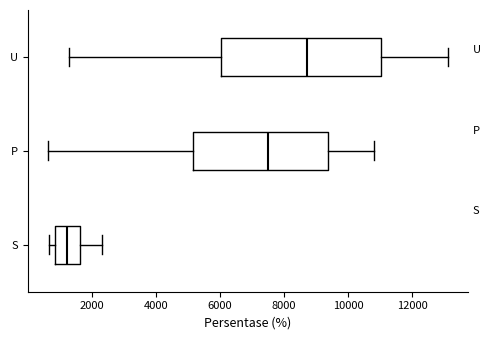

Comparing the boxes themselves (not the whiskers), which one is the widest?

U